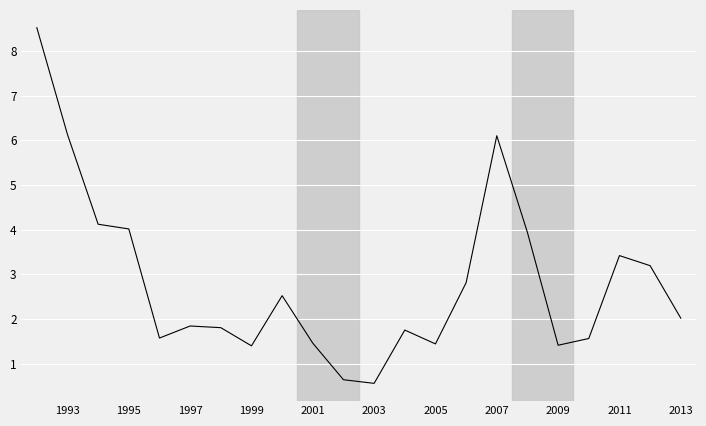

What is the minimum value shown in the chart?

0.6